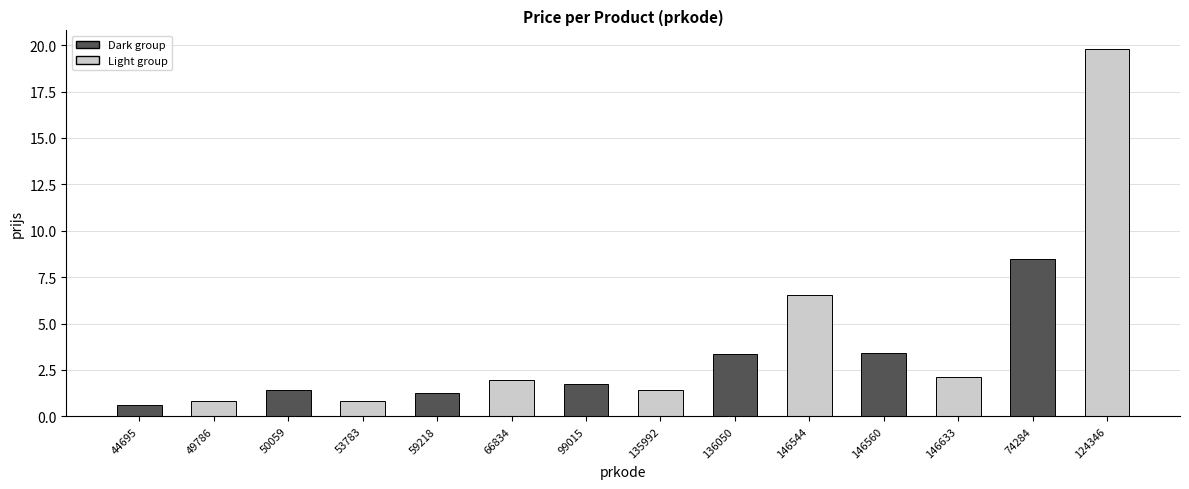

What is the difference between the maximum and minimum values?

19.2